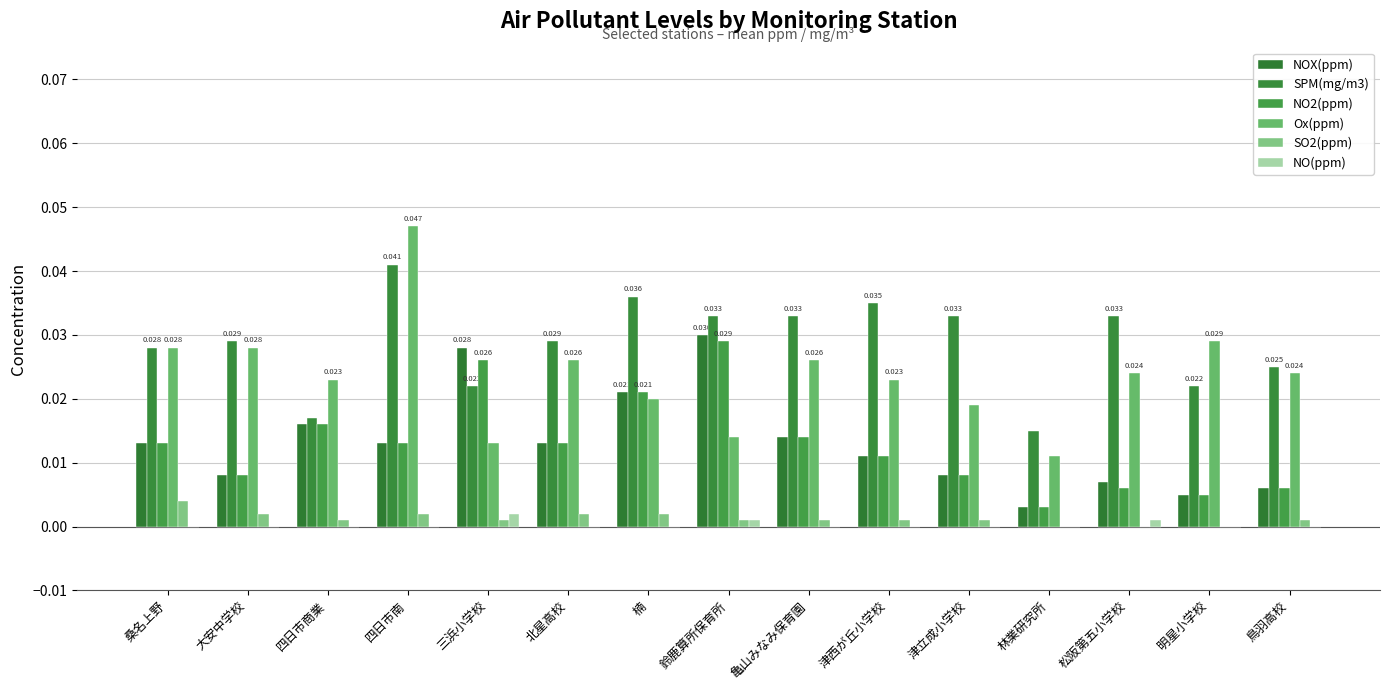

How many data points does each series have?

15